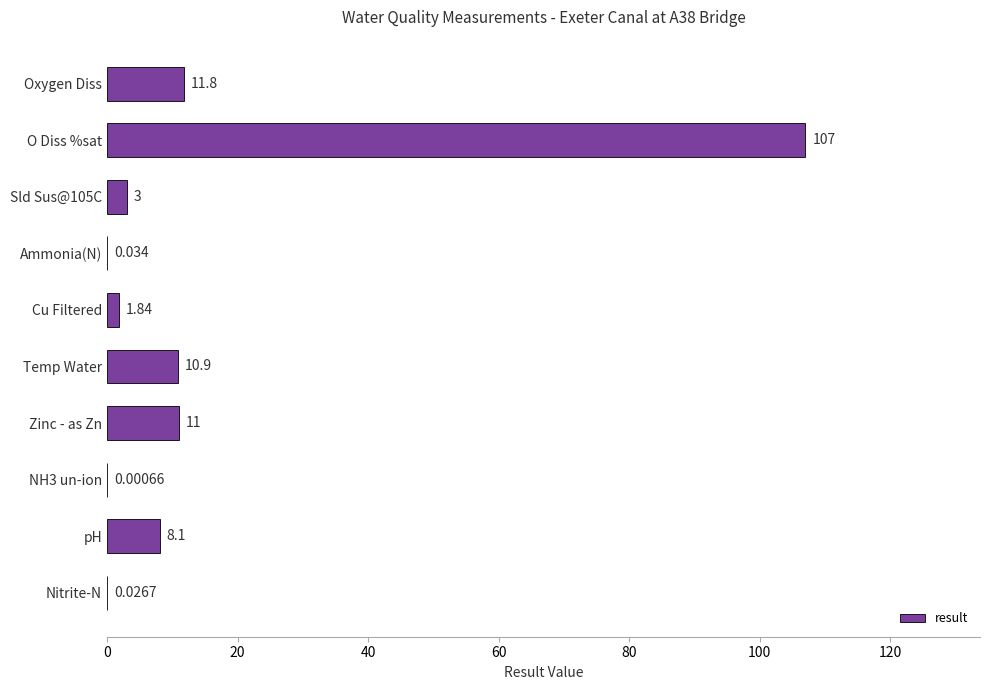

Between Zinc - as Zn and Nitrite-N, which is larger?

Zinc - as Zn